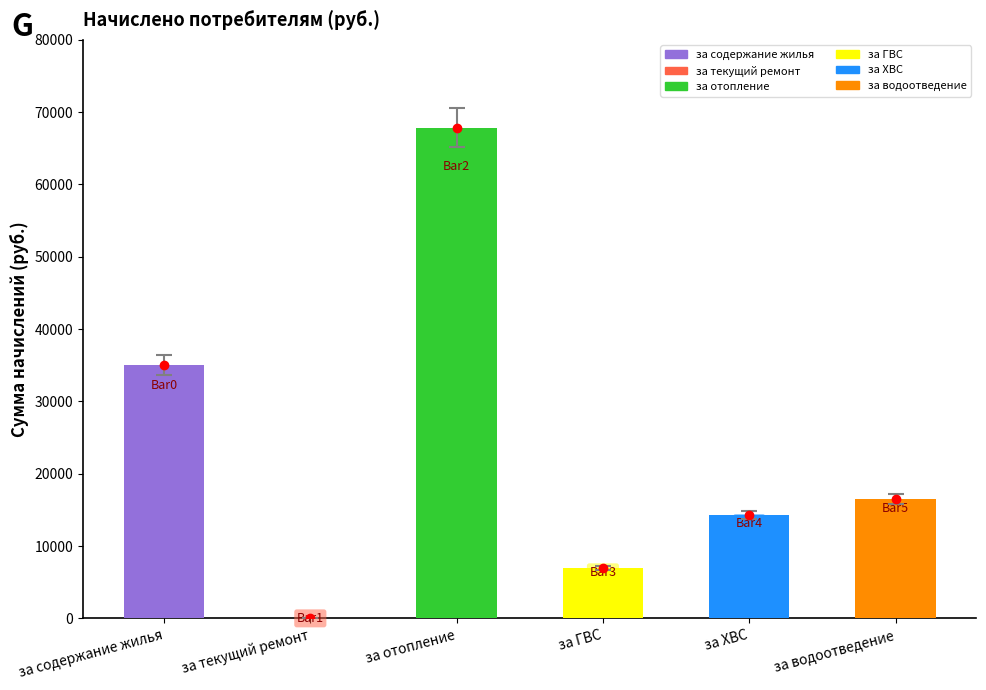

What is the difference between the second highest and second lowest values?

28110.4